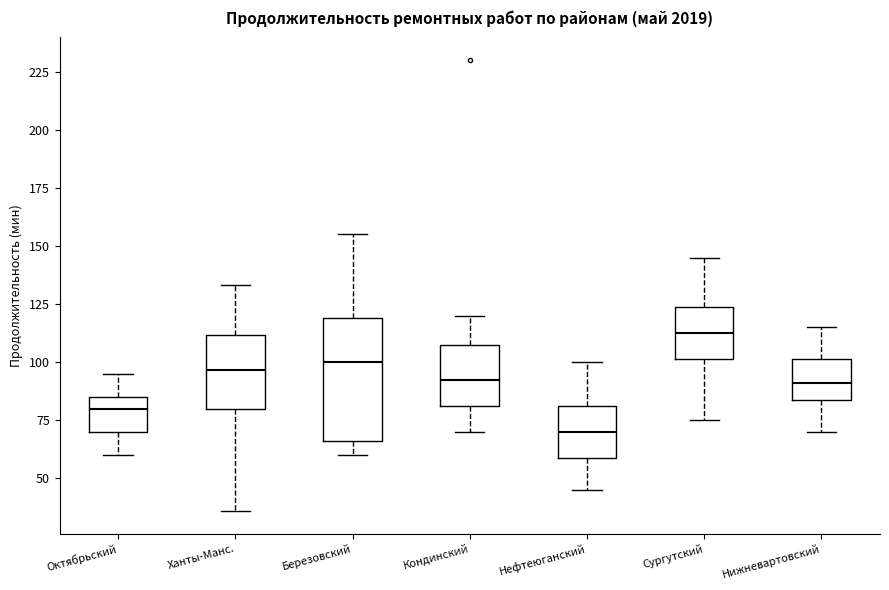

Which box is the tallest, from its lower edge to its upper edge?

Березовский